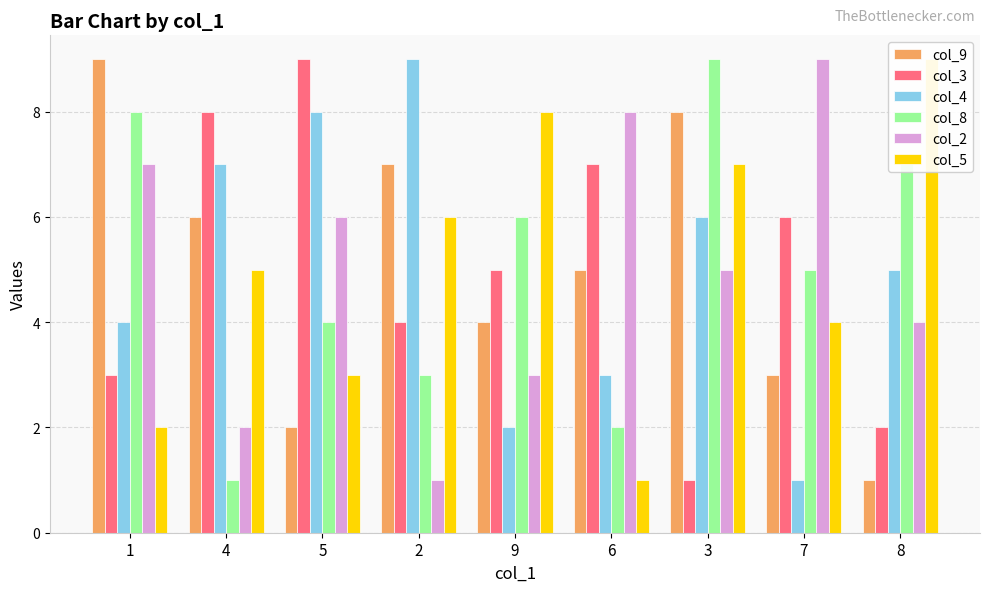

The value of col_3 at 4 is 8. True or false?

True